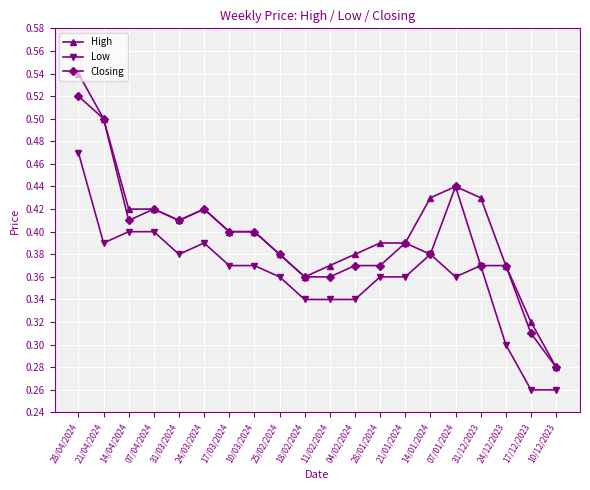

True or false: Low and High intersect in this chart.

False